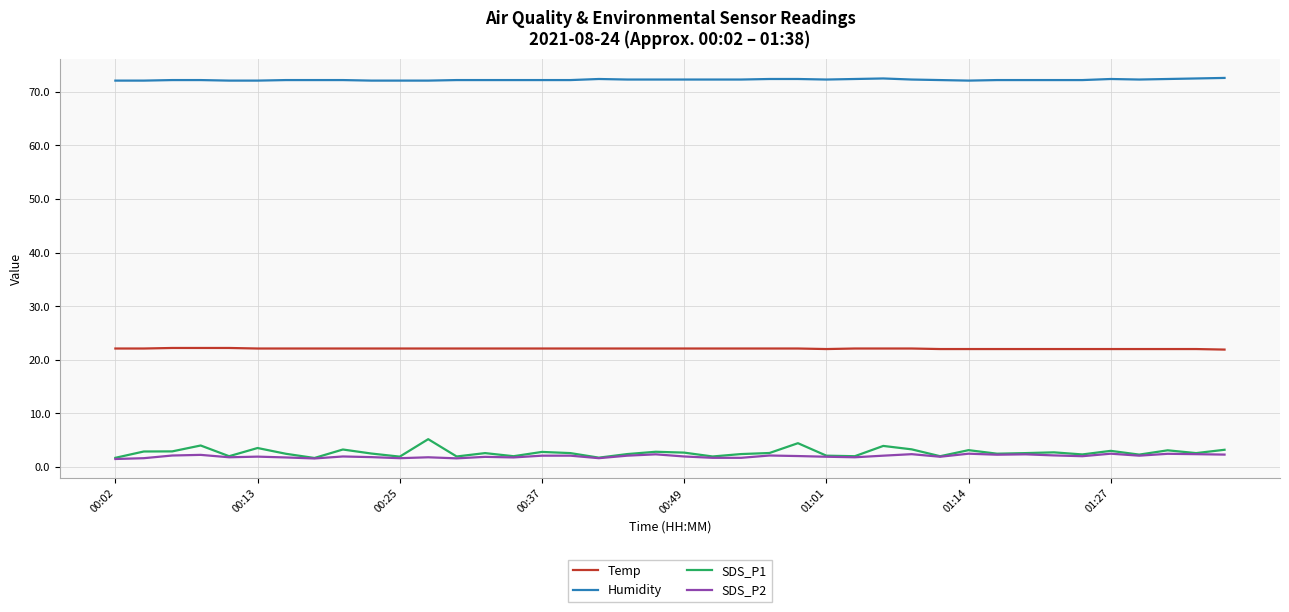

What is the maximum value for Temp?

22.2